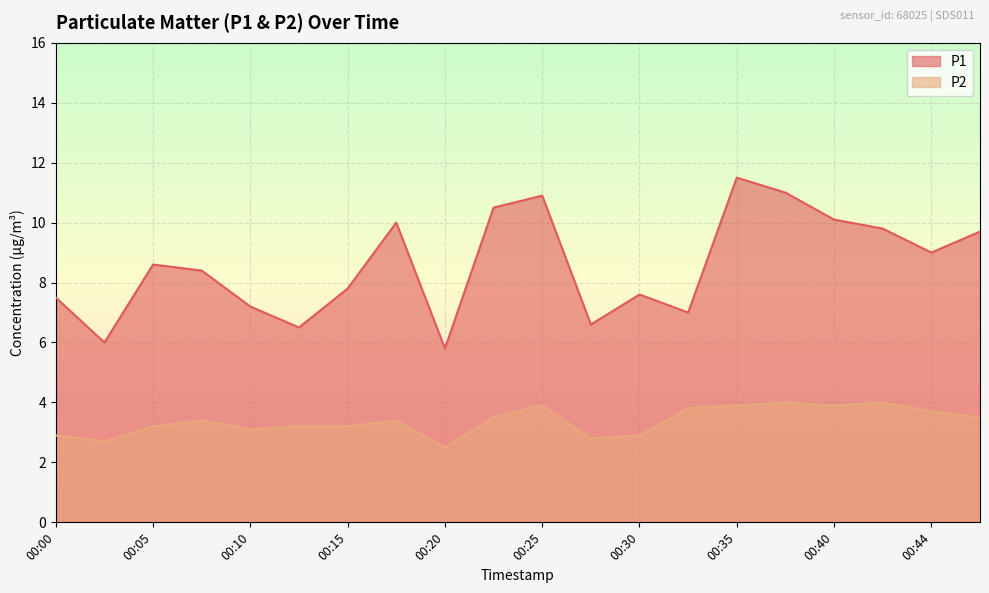

List the series in order of their peak value, lowest first.

P2, P1